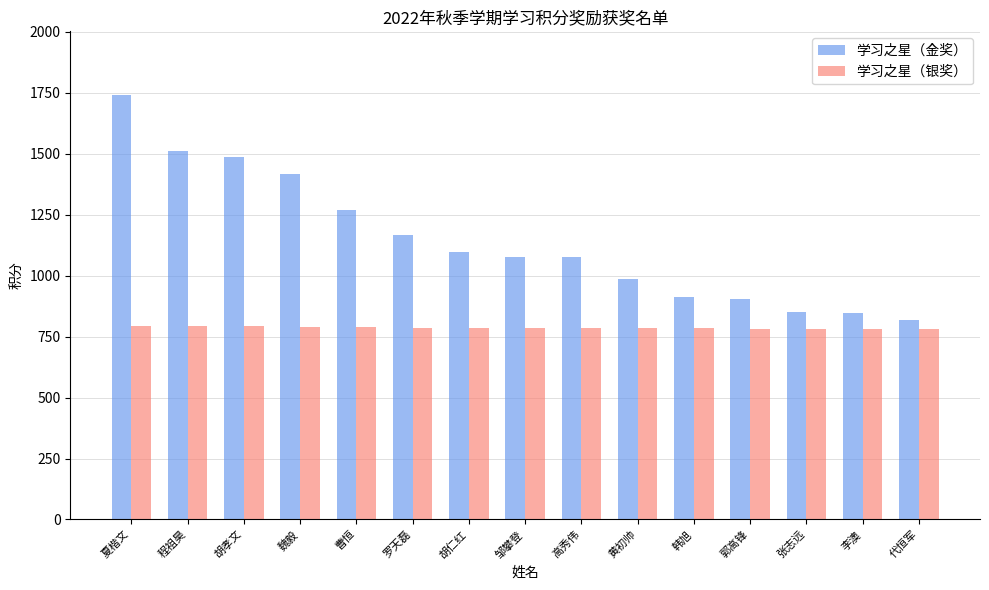

What position from the right is 高秀伟?

7